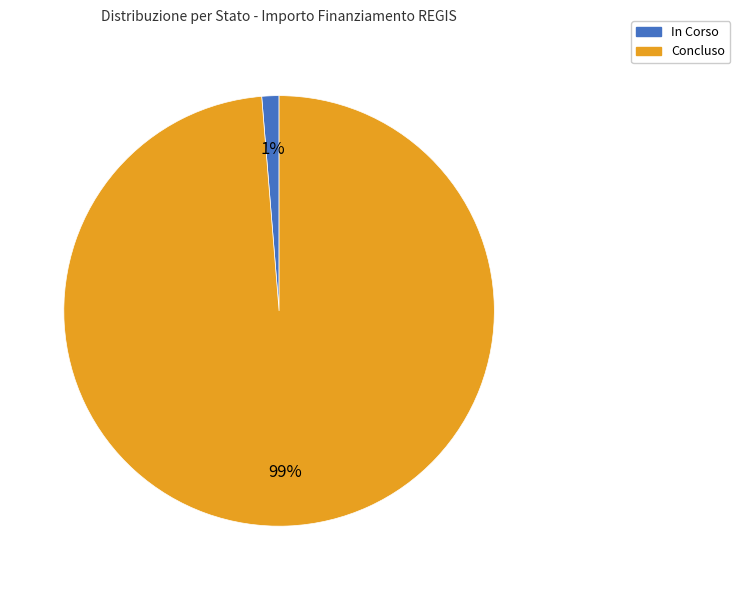

Count the number of slices in the pie.

2